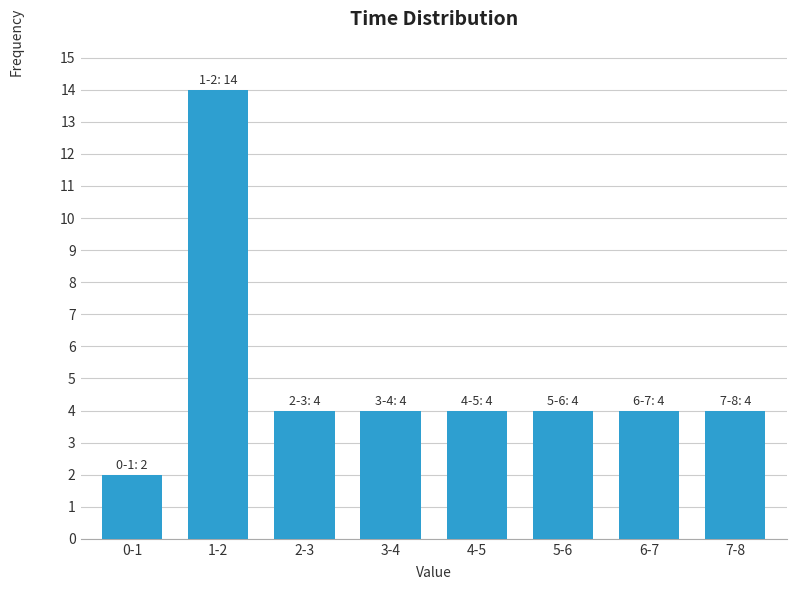

Reading left to right, transcribe all the data shown in this chart.

2	14	4	4	4	4	4	4